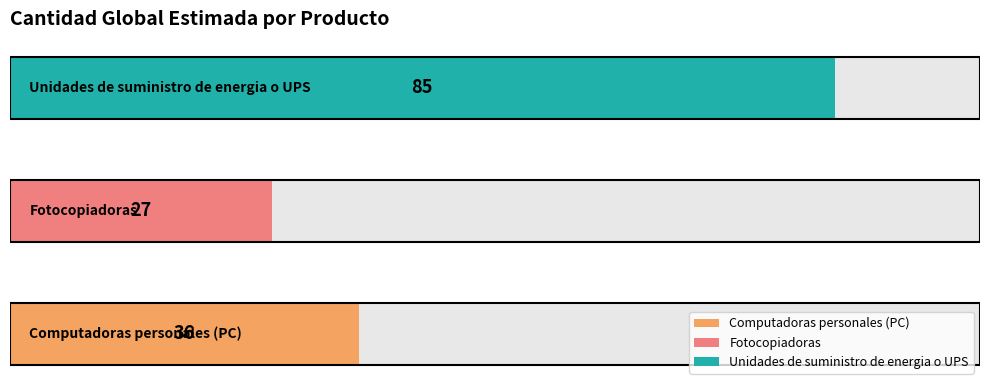

Count the values in the range 27 to 85.

3